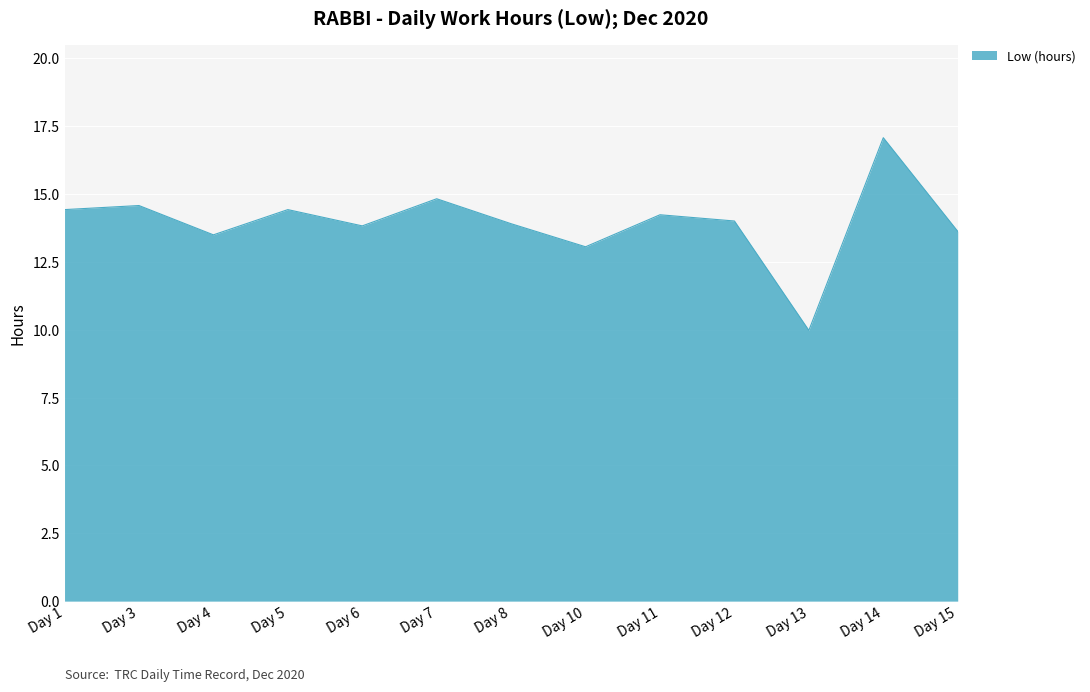

How many lines are shown in the chart?

1